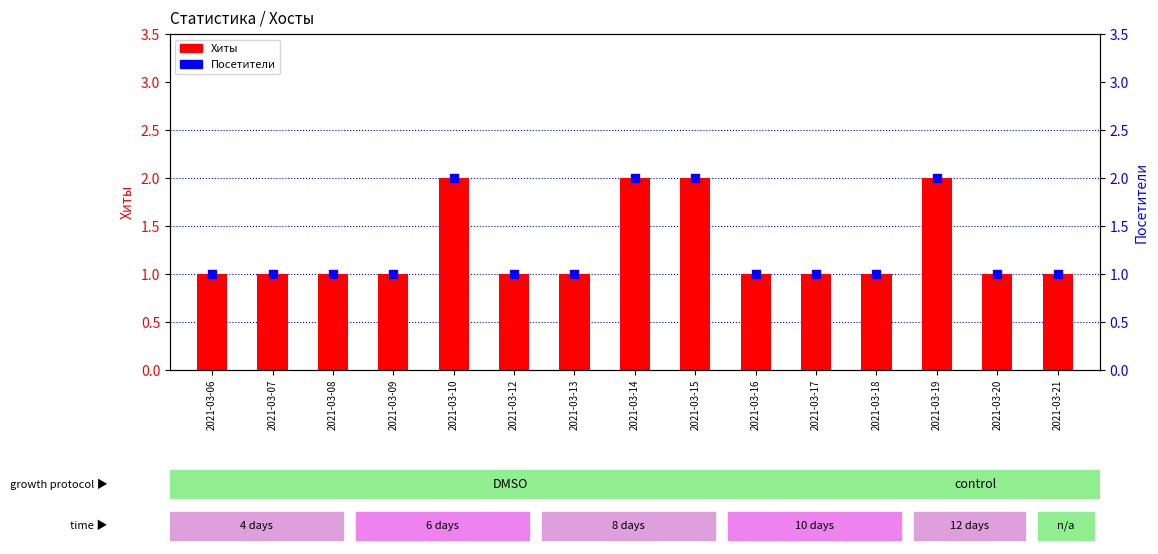

What is the total value across all series at 2021-03-10?

4